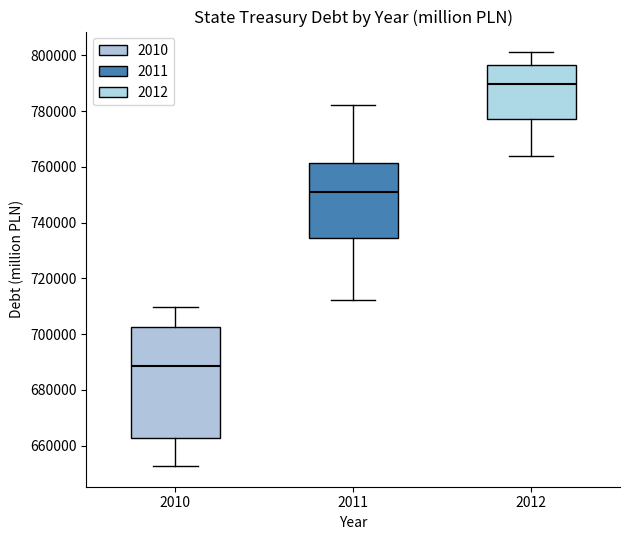

Reading left to right, read every box against the y-axis: the position of its median line, the range the box covers, and the ends of its whiskers. The values are not printed on the chart, so give them approximately, as read against the axis.

2010: median 688000, box 662000 to 702000, whiskers 652000 to 710000
2011: median 750000, box 734000 to 762000, whiskers 712000 to 782000
2012: median 790000, box 778000 to 796000, whiskers 764000 to 802000